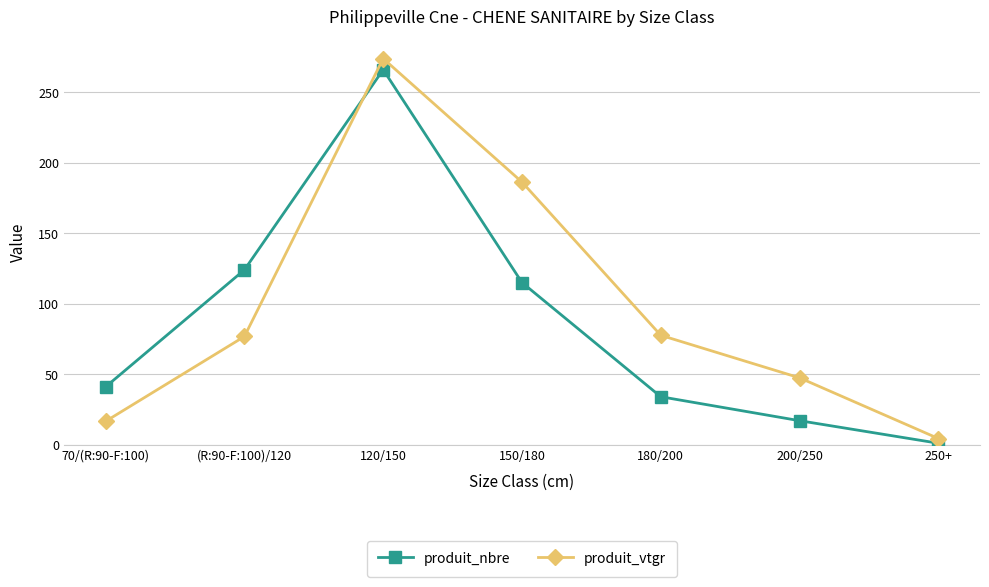

What is the average value of the produit_vtgr series?

97.5